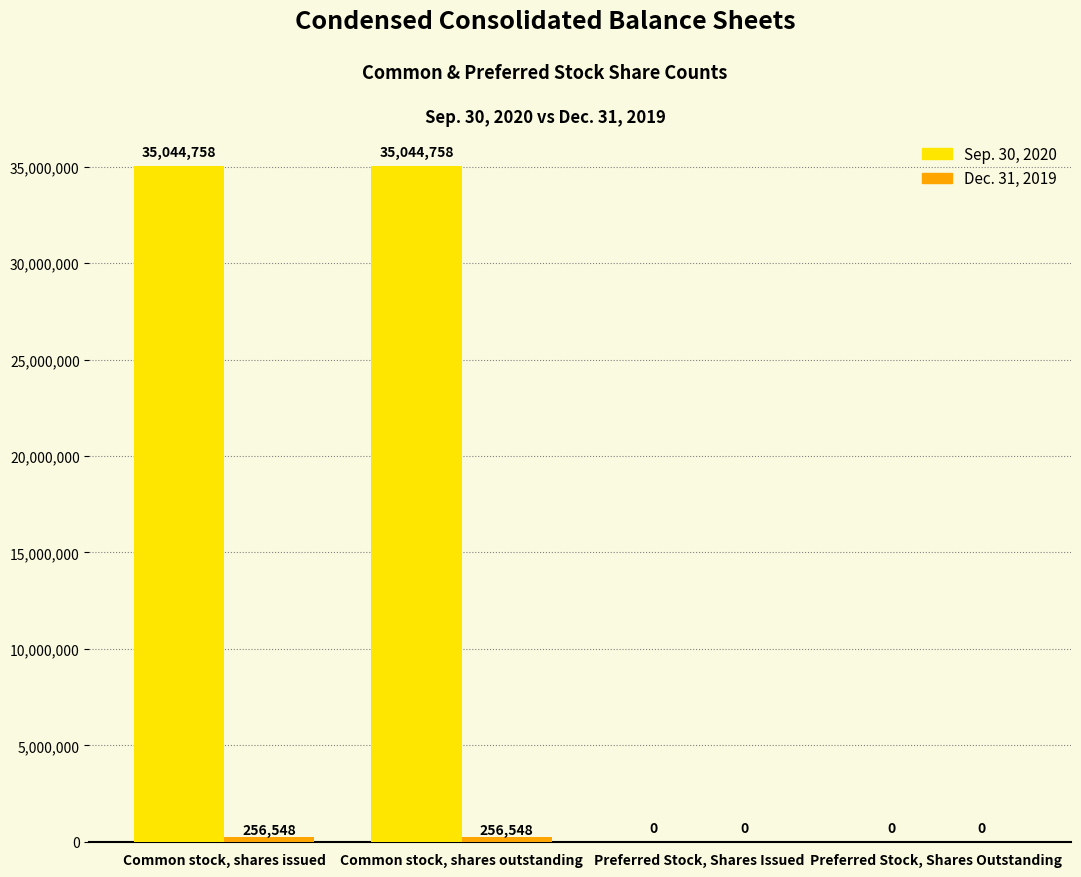

Which series has the largest range (max minus min)?

Sep. 30, 2020